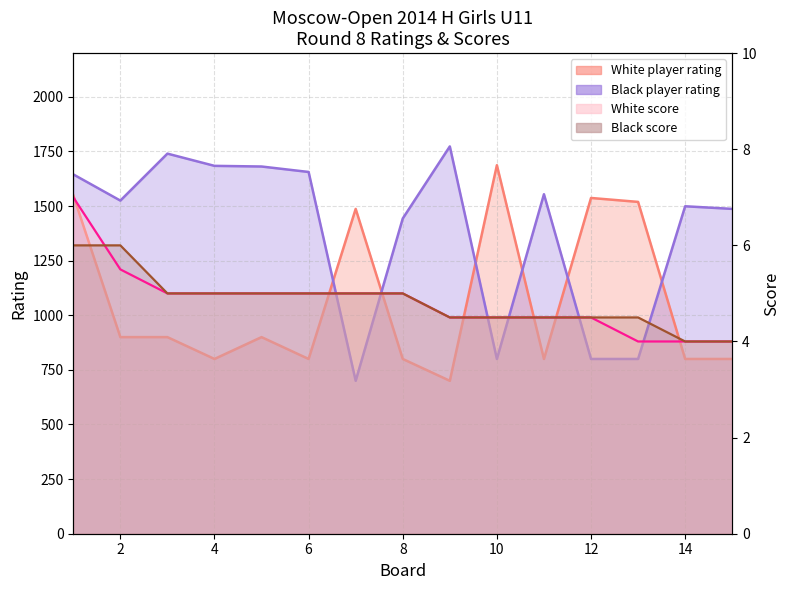

True or false: Black player rating has a value of 492.6 at 6.

False